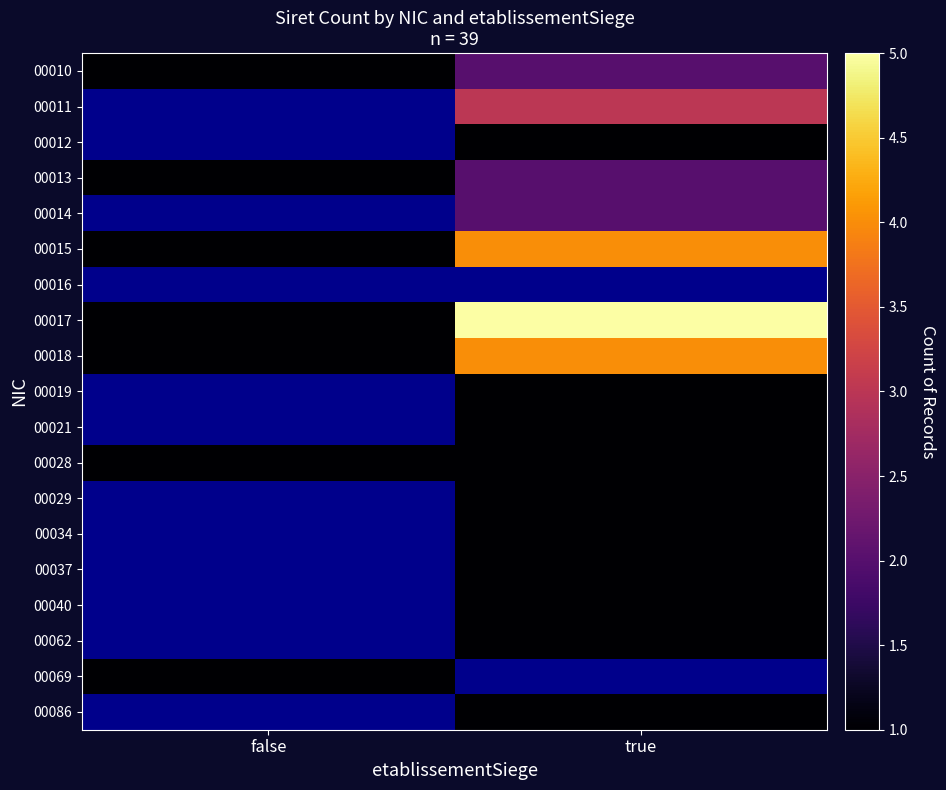

What is the minimum value shown in the chart?

1.0